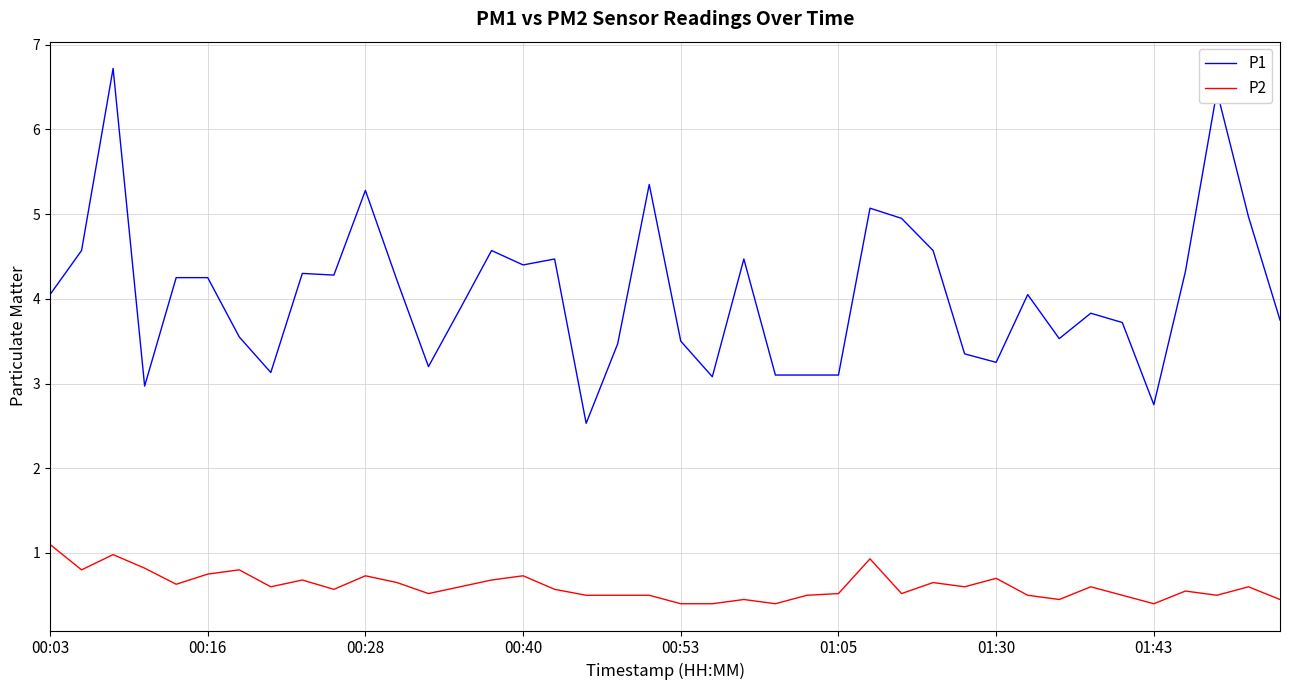

True or false: P2 and P1 cross at least once.

False